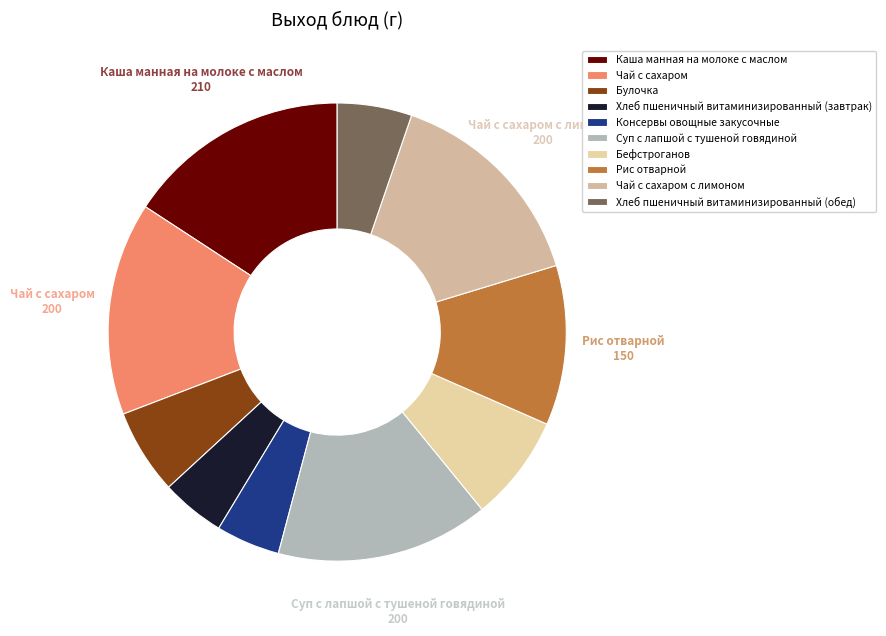

To the nearest percent, what is the difference between the Консервы овощные закусочные and Чай с сахаром slice percentages?

11%